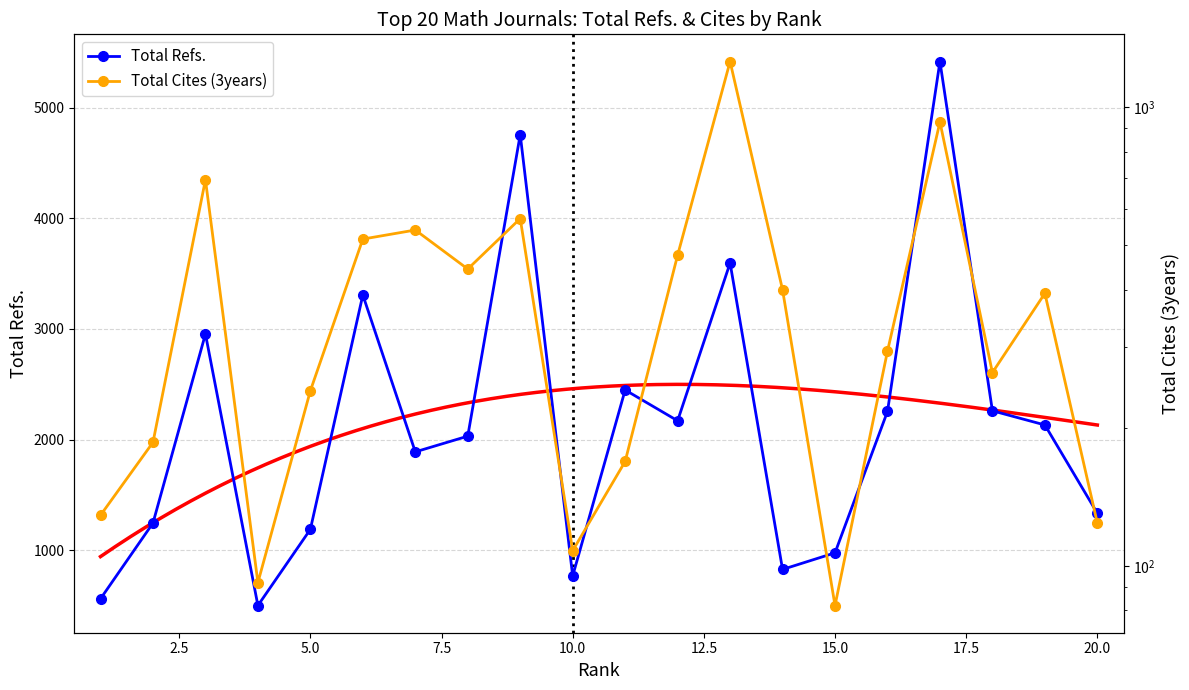

What is the minimum value for Total Refs.?

502